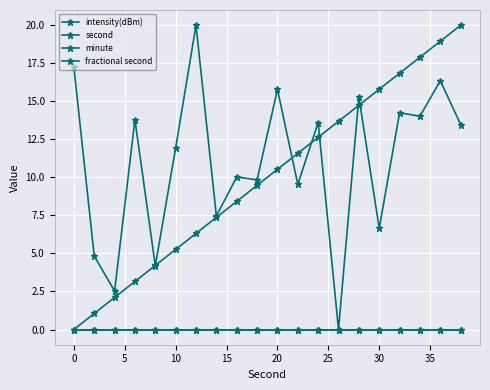

True or false: second and fractional second intersect in this chart.

False